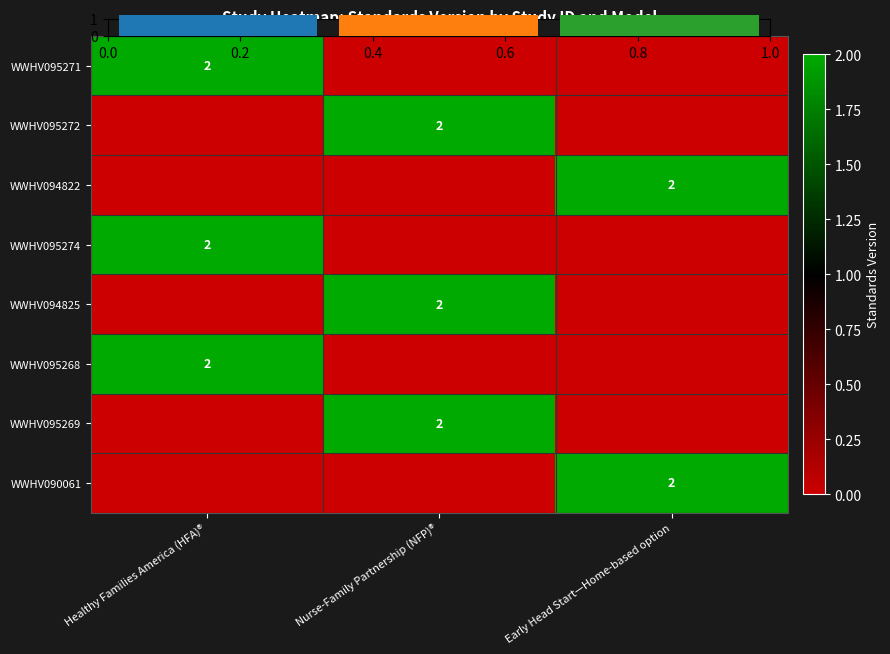

Count the WWHV094822 values in the range 0 to 2.

3